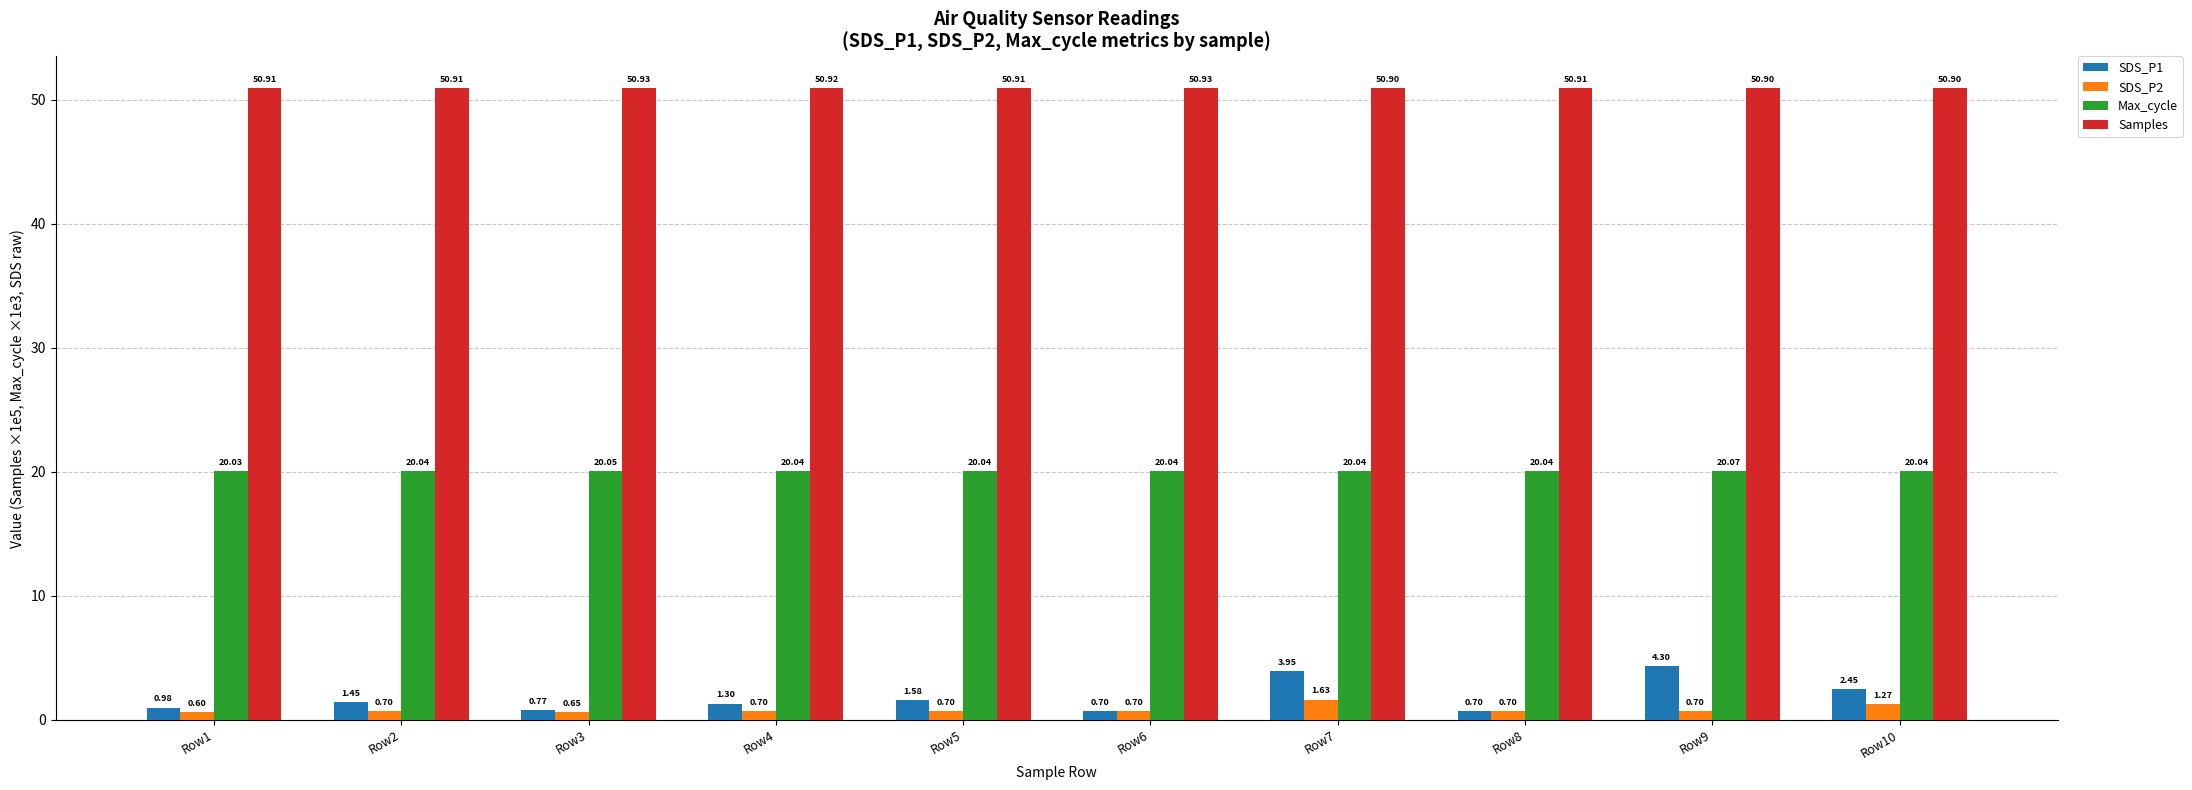

Which series has the widest spread of values?

SDS_P1